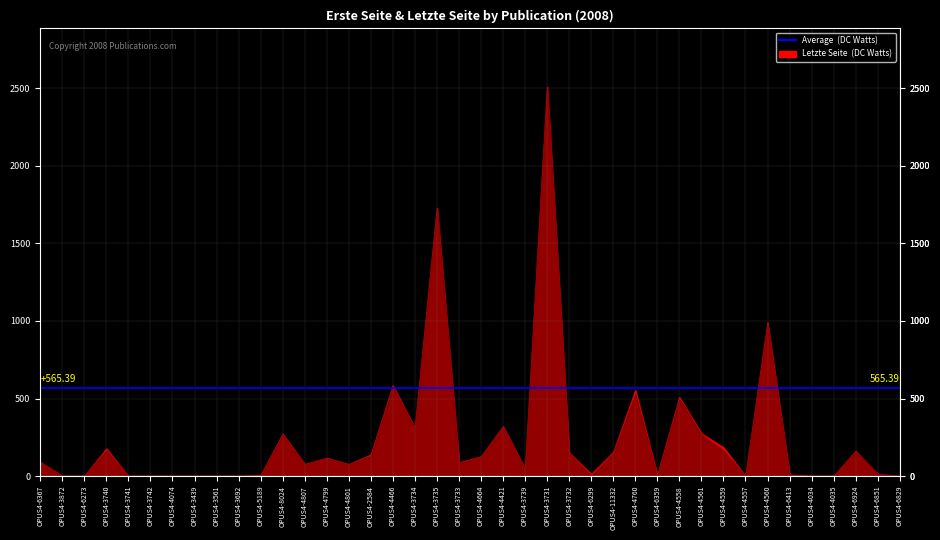

How many distinct data groups are displayed?

2